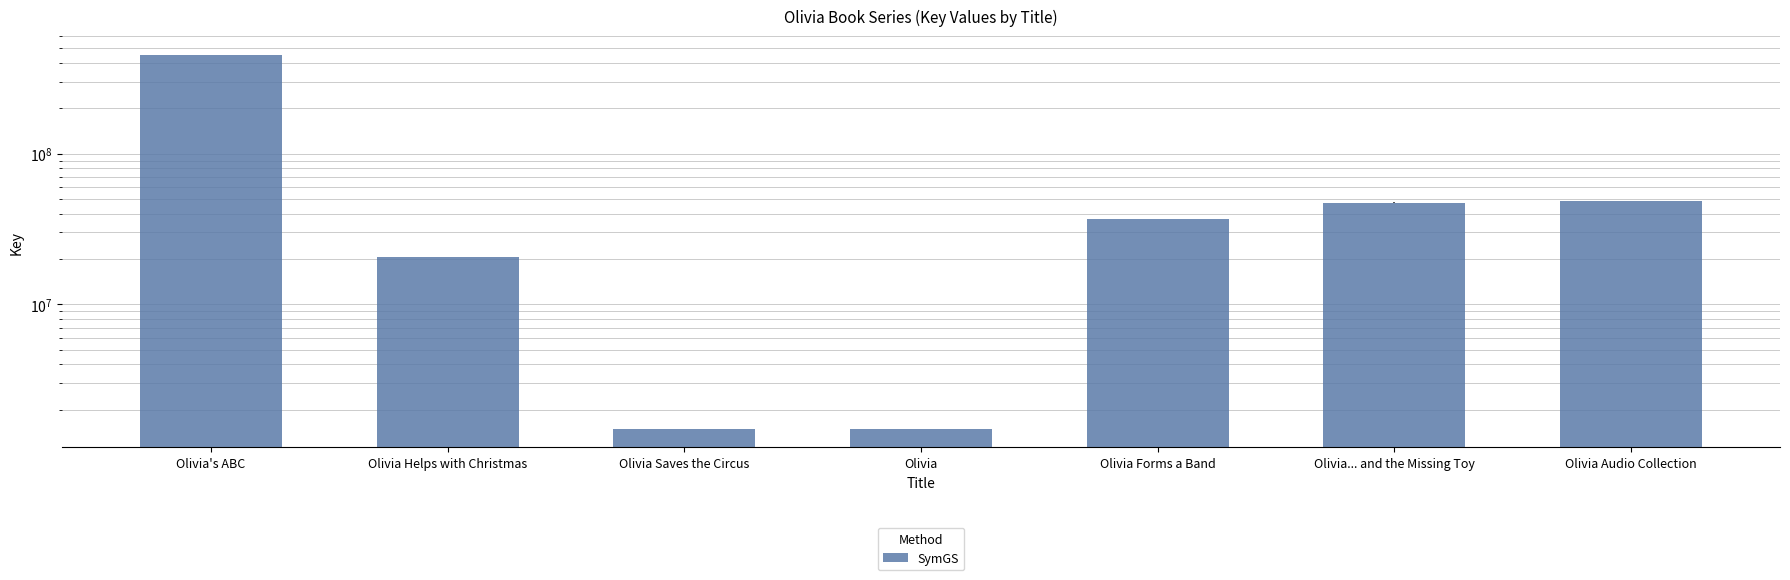

What is the approximate value at Olivia Forms a Band?

36838158